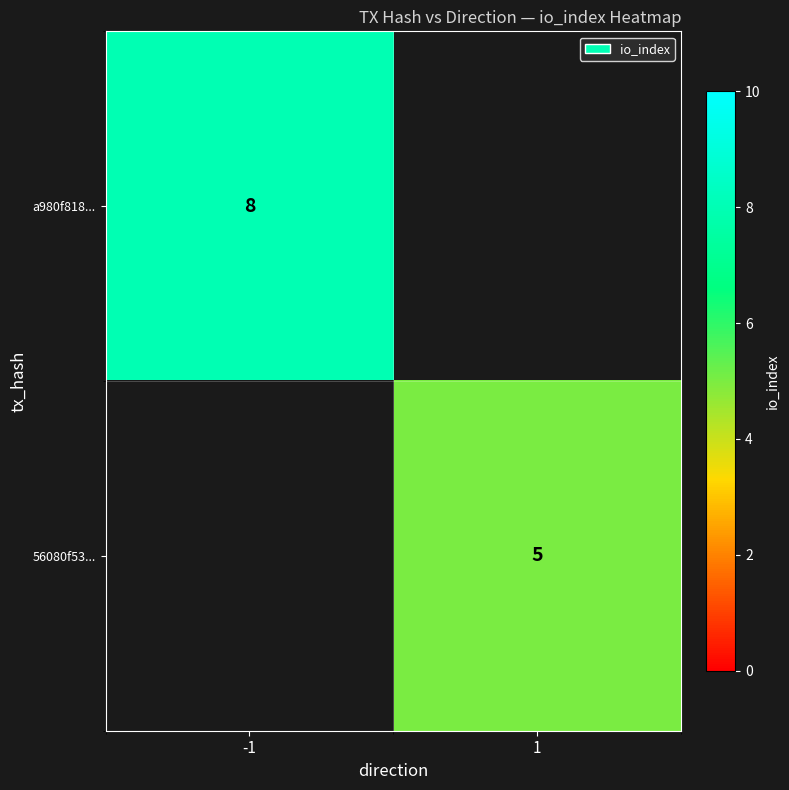

How many data points does each series have?

2